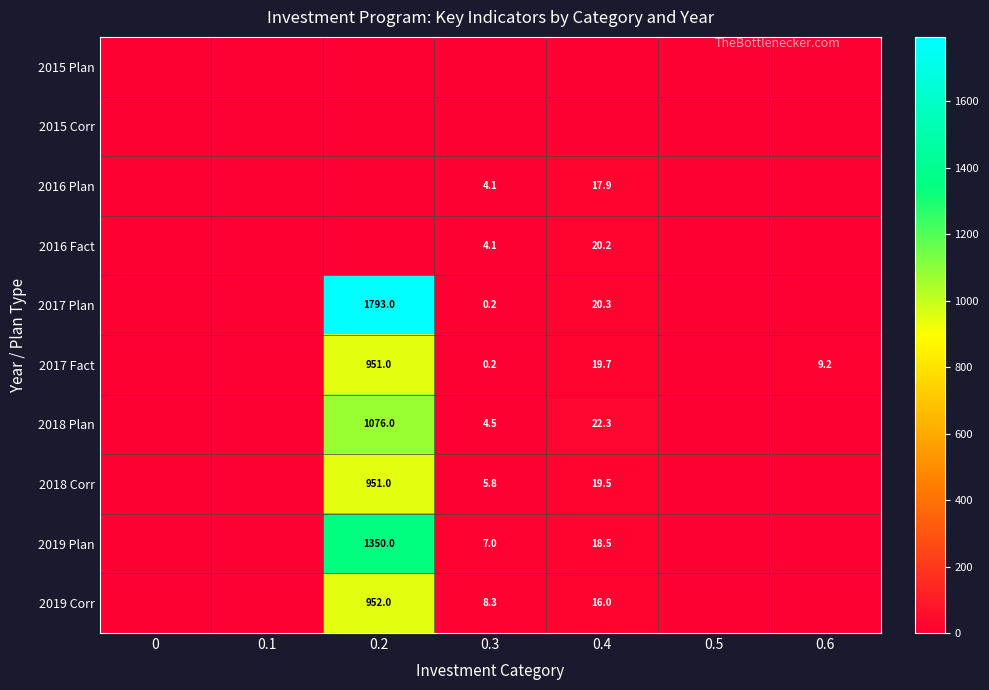

Is it true that 2018 Corr equals 5.8 at 0.3?

True